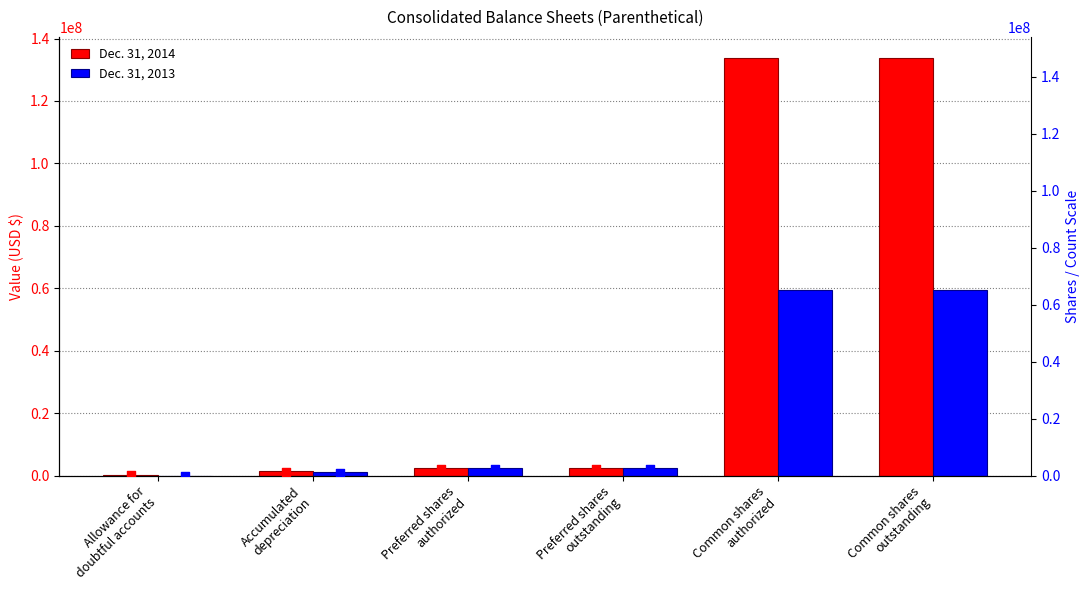

Which series contains the highest Y value?

Dec. 31, 2014